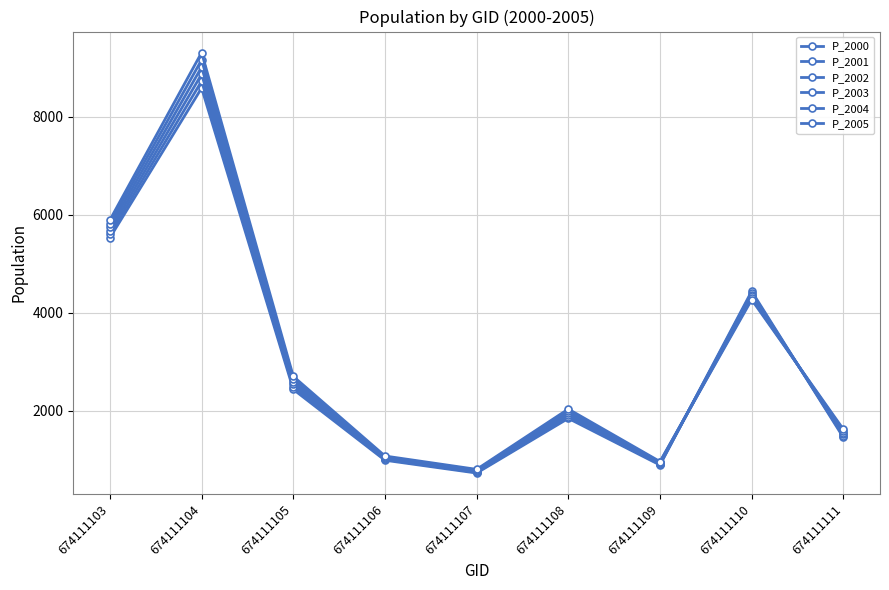

The value of P_2004 at 674111108 is 3069.7. True or false?

False